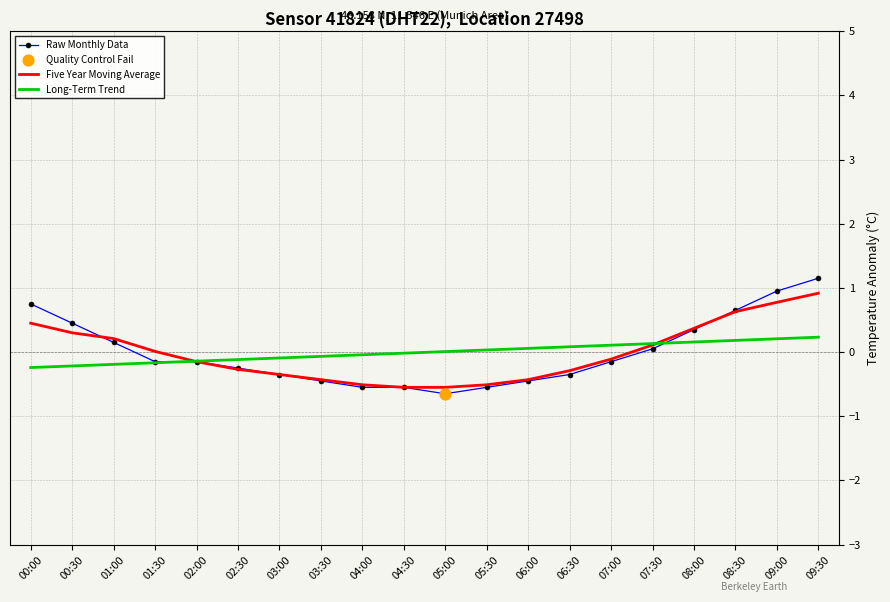

Is the value of Five Year Moving Average at 04:00 greater than the value of Long-Term Trend at 00:30?

No